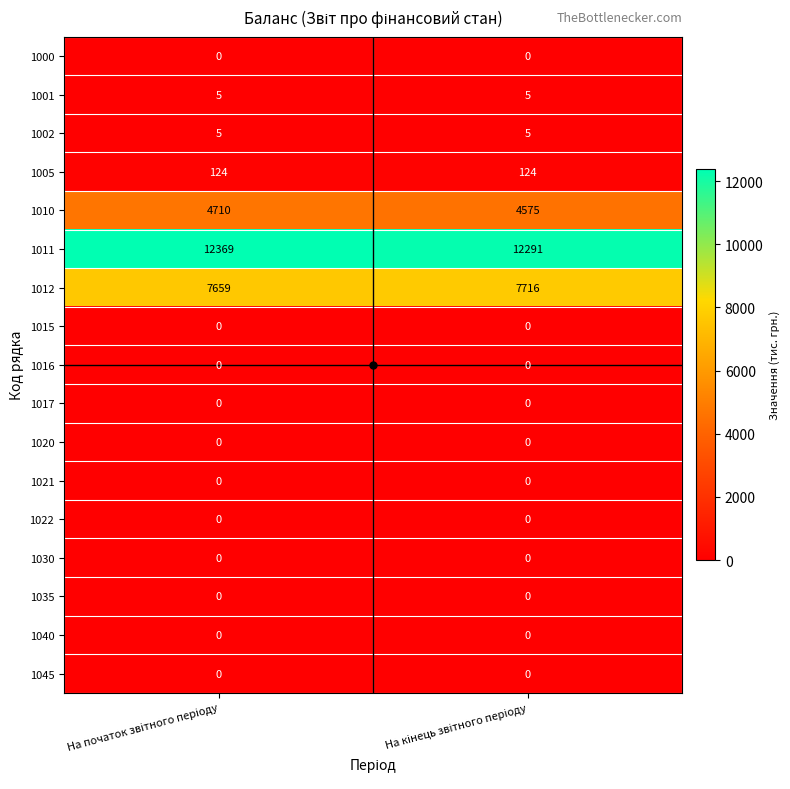

Which series has the largest total across all categories?

1011